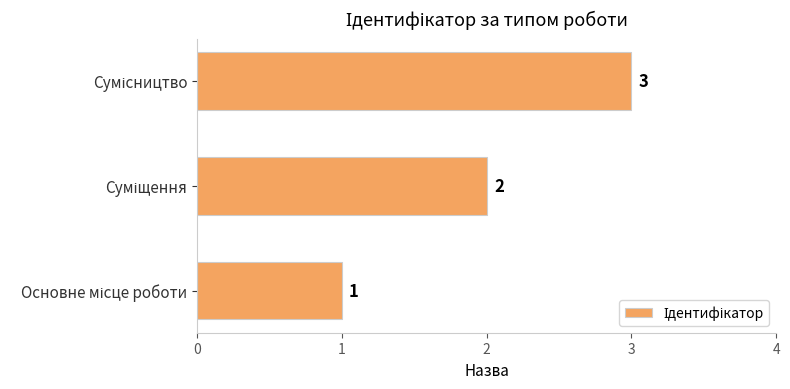

Does the chart contain any negative values?

No